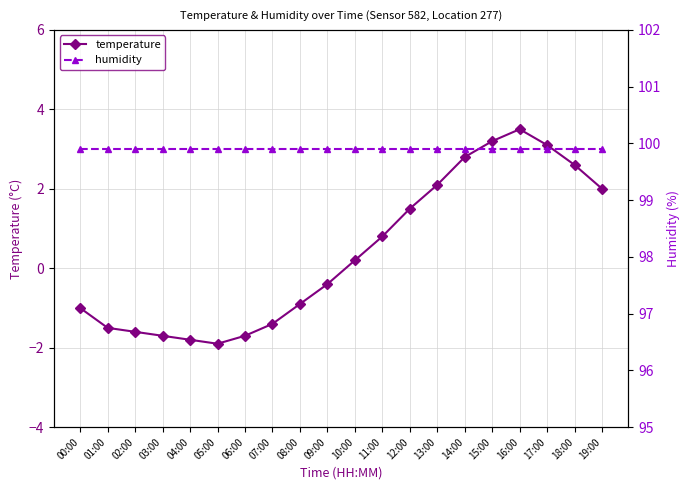

The value of humidity at 11:00 is 57.8. True or false?

False